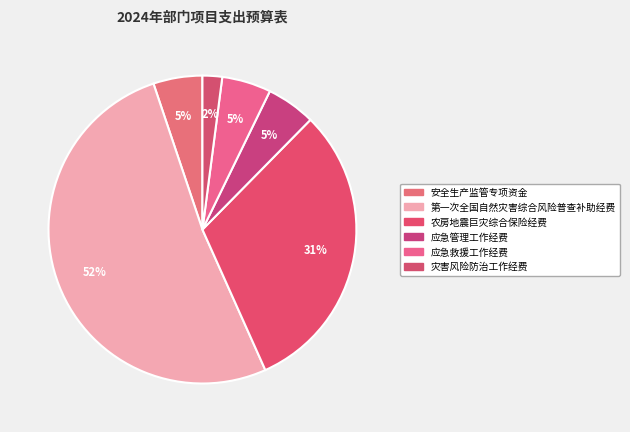

What is the total percentage of 灾害风险防治工作经费 and 应急救援工作经费?

7.2%